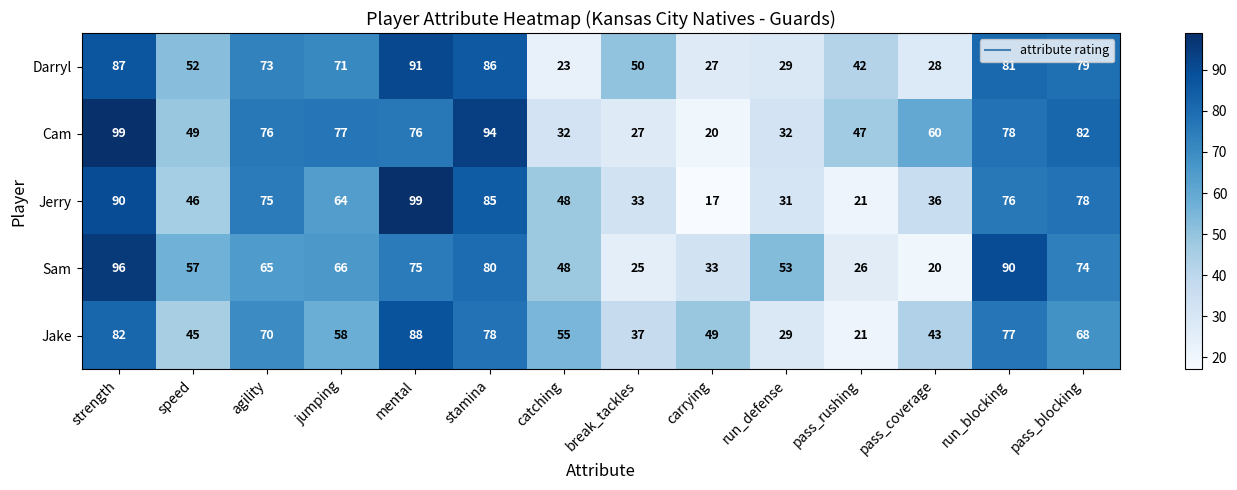

Which series has the largest total across all categories?

Cam